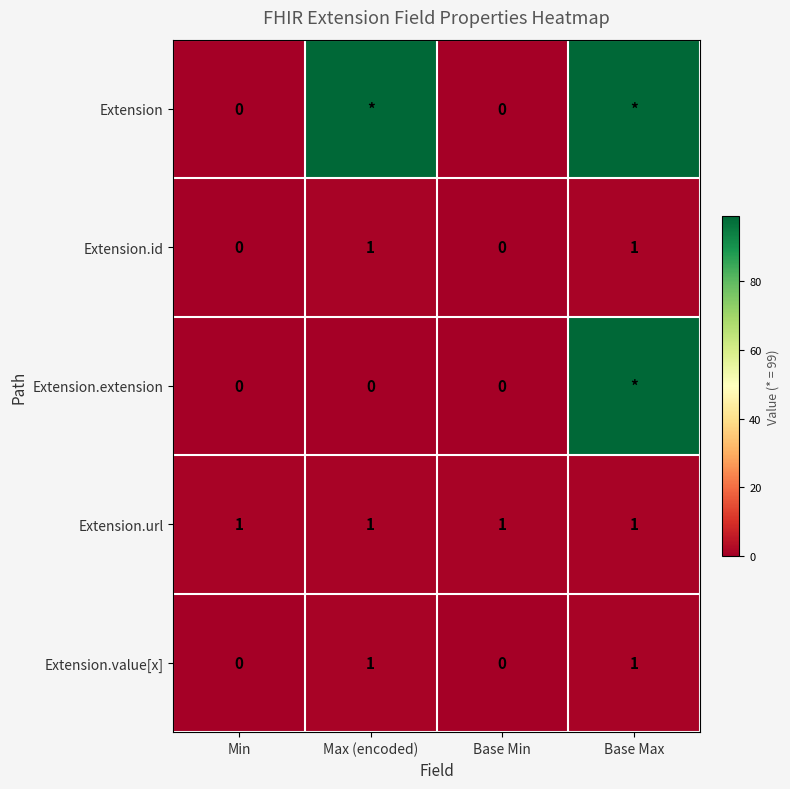

How many categories are shown in the chart?

4